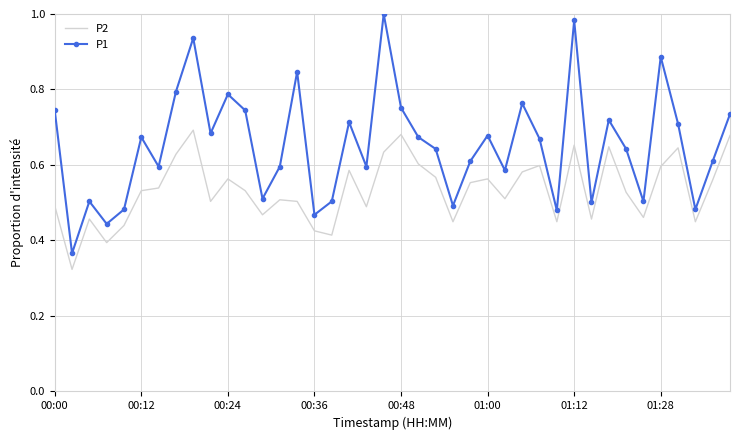

At how many categories does at least one series exceed 0?

40